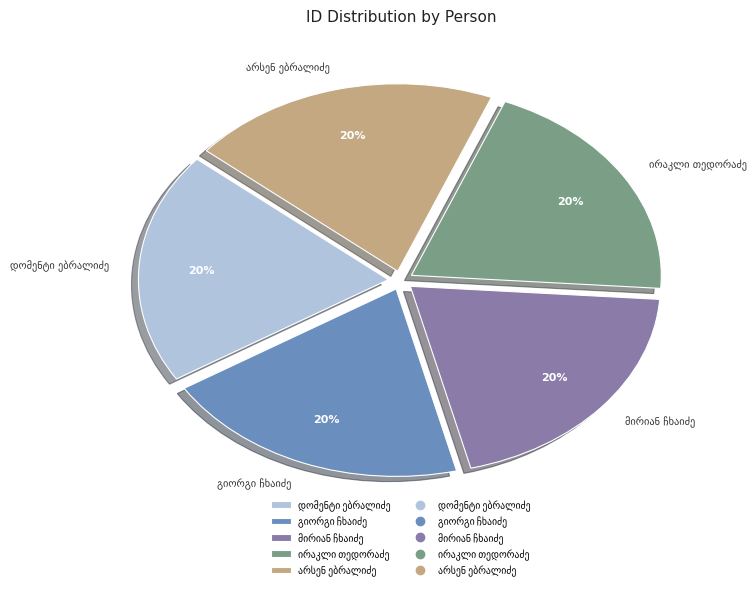

Count the number of slices in the pie.

5